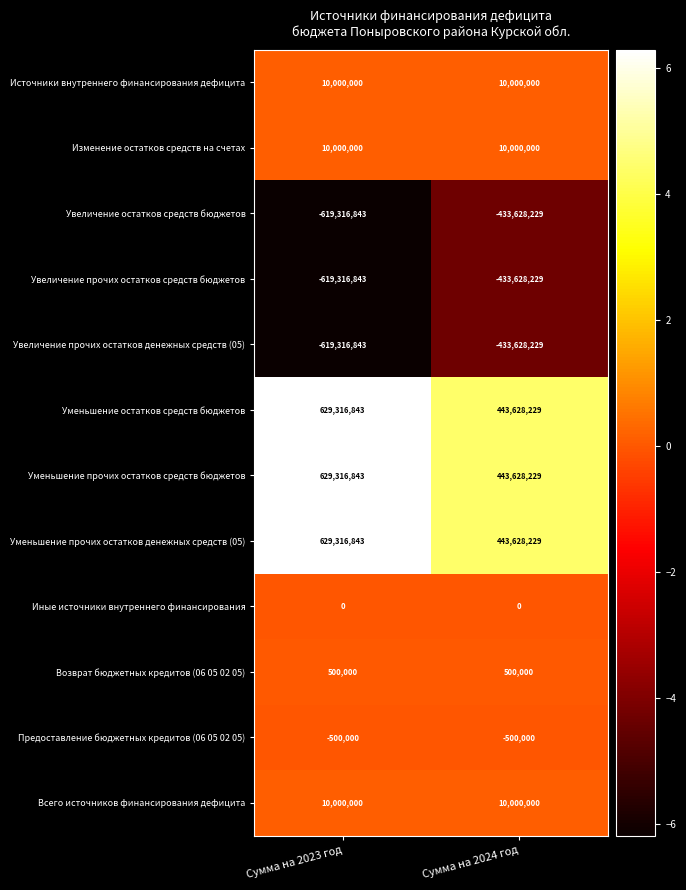

Reading left to right, transcribe all the data shown in this chart.

Источники внутреннего финансирования дефицита: Сумма на 2023 год=10000000	Сумма на 2024 год=10000000
Изменение остатков средств на счетах: Сумма на 2023 год=10000000	Сумма на 2024 год=10000000
Увеличение остатков средств бюджетов: Сумма на 2023 год=-619316843	Сумма на 2024 год=-433628229
Увеличение прочих остатков средств бюджетов: Сумма на 2023 год=-619316843	Сумма на 2024 год=-433628229
Увеличение прочих остатков денежных средств (05): Сумма на 2023 год=-619316843	Сумма на 2024 год=-433628229
Уменьшение остатков средств бюджетов: Сумма на 2023 год=629316843	Сумма на 2024 год=443628229
Уменьшение прочих остатков средств бюджетов: Сумма на 2023 год=629316843	Сумма на 2024 год=443628229
Уменьшение прочих остатков денежных средств (05): Сумма на 2023 год=629316843	Сумма на 2024 год=443628229
Иные источники внутреннего финансирования: Сумма на 2023 год=0	Сумма на 2024 год=0
Возврат бюджетных кредитов (06 05 02 05): Сумма на 2023 год=500000	Сумма на 2024 год=500000
Предоставление бюджетных кредитов (06 05 02 05): Сумма на 2023 год=-500000	Сумма на 2024 год=-500000
Всего источников финансирования дефицита: Сумма на 2023 год=10000000	Сумма на 2024 год=10000000